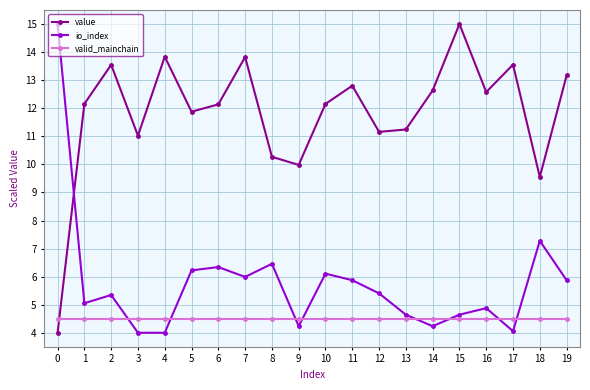

Where is value nearest to the value 9?

18